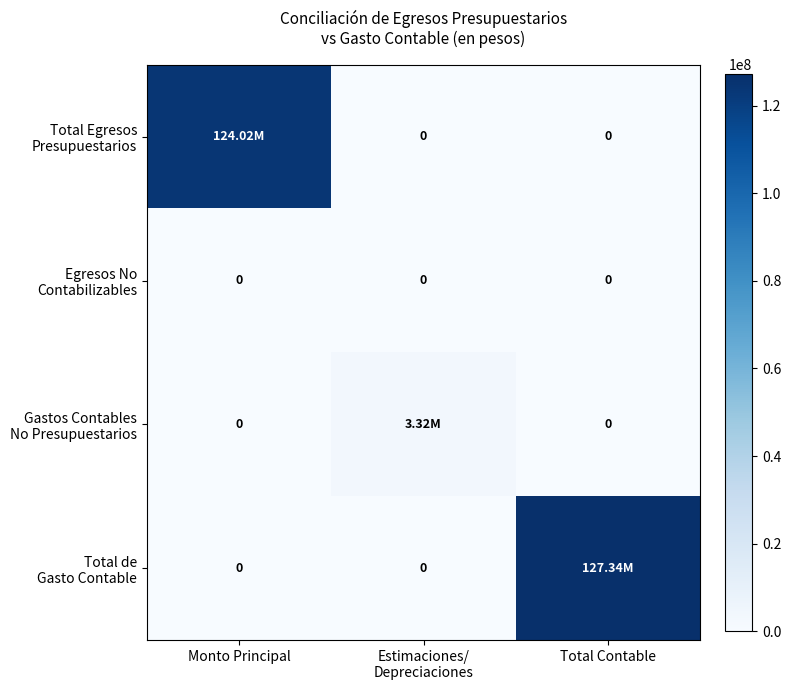

At which category is the sum across all series the highest?

Total Contable